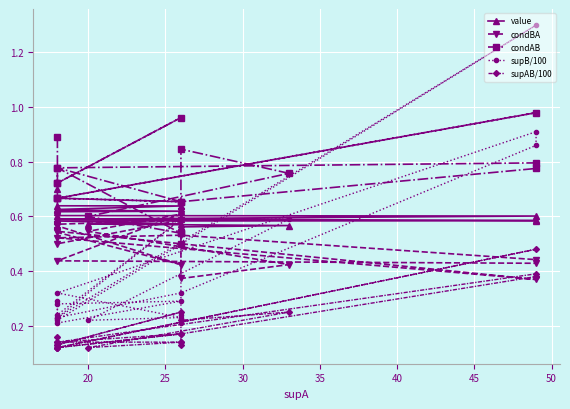

How many interior local valleys does the supB/100 series have?

5